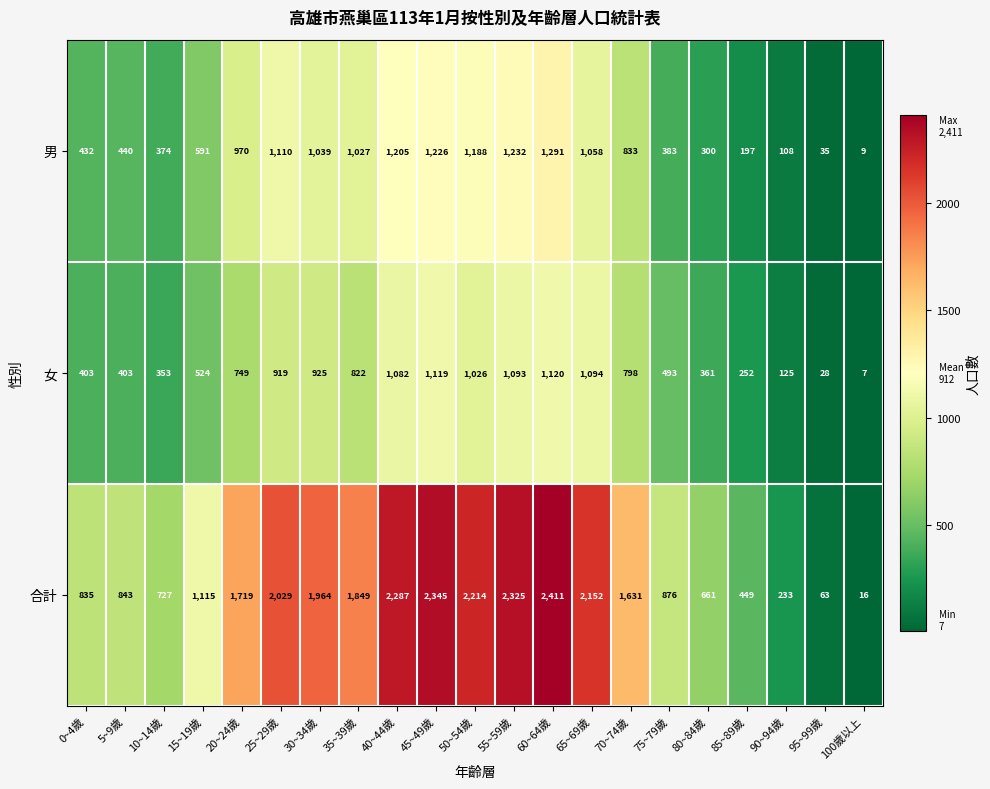

At which label is 男 closest to 650?

15~19歲